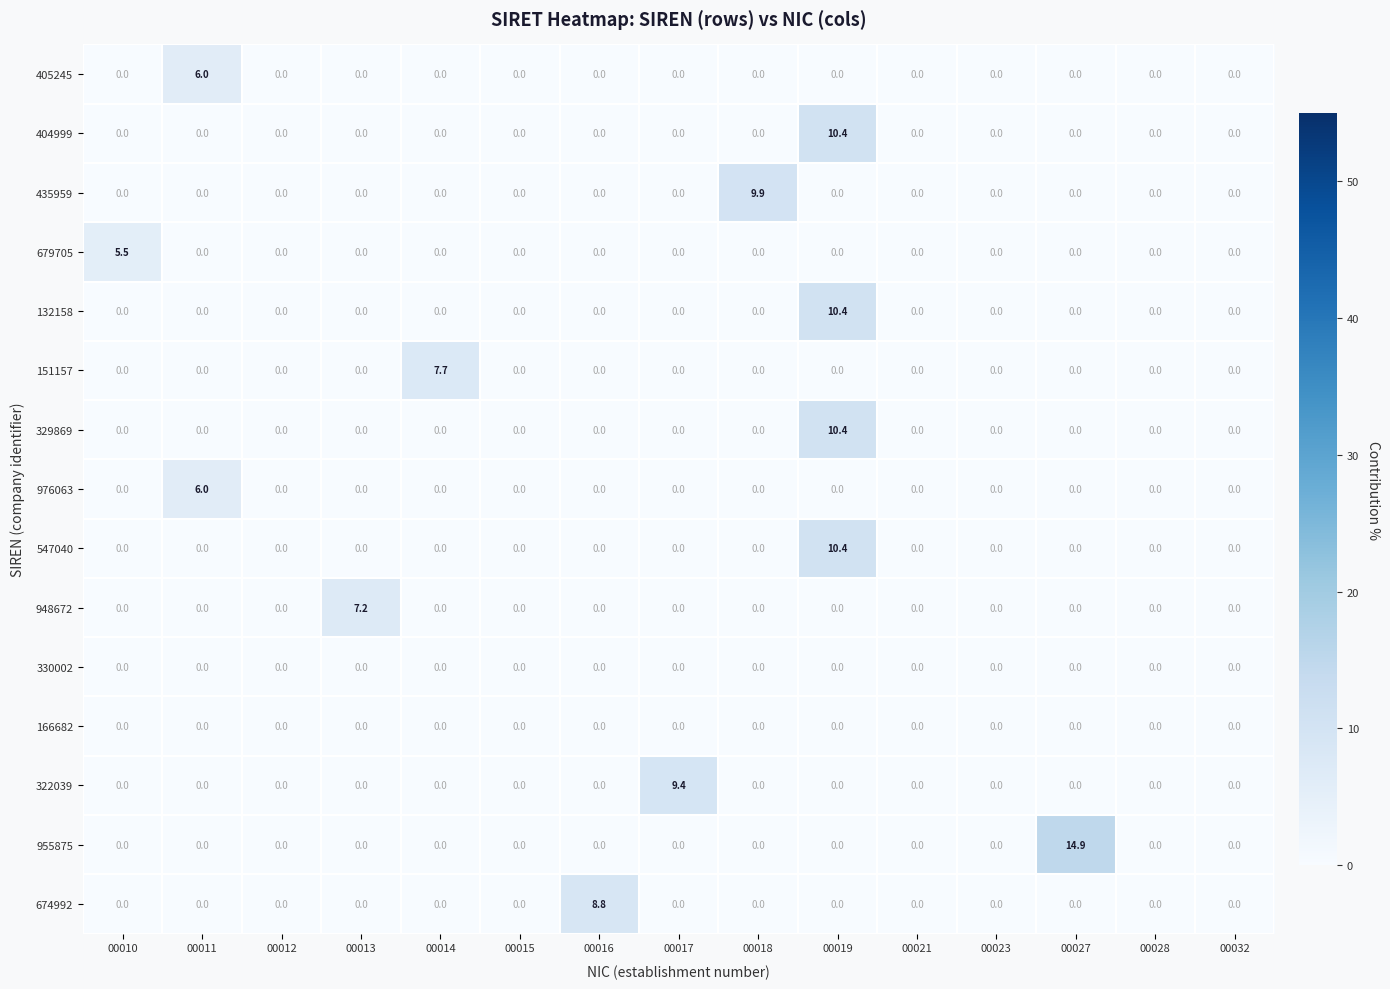

The value of 435959 at 00011 is 0.0. True or false?

True